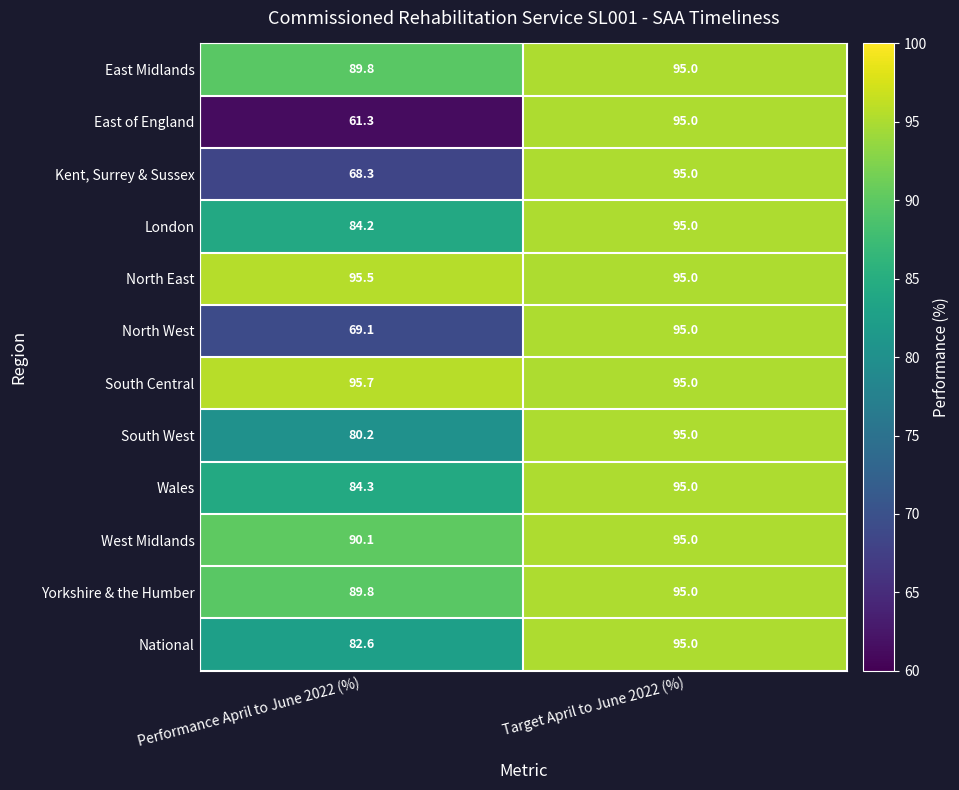

At which label does East Midlands reach its minimum?

Performance April to June 2022 (%)